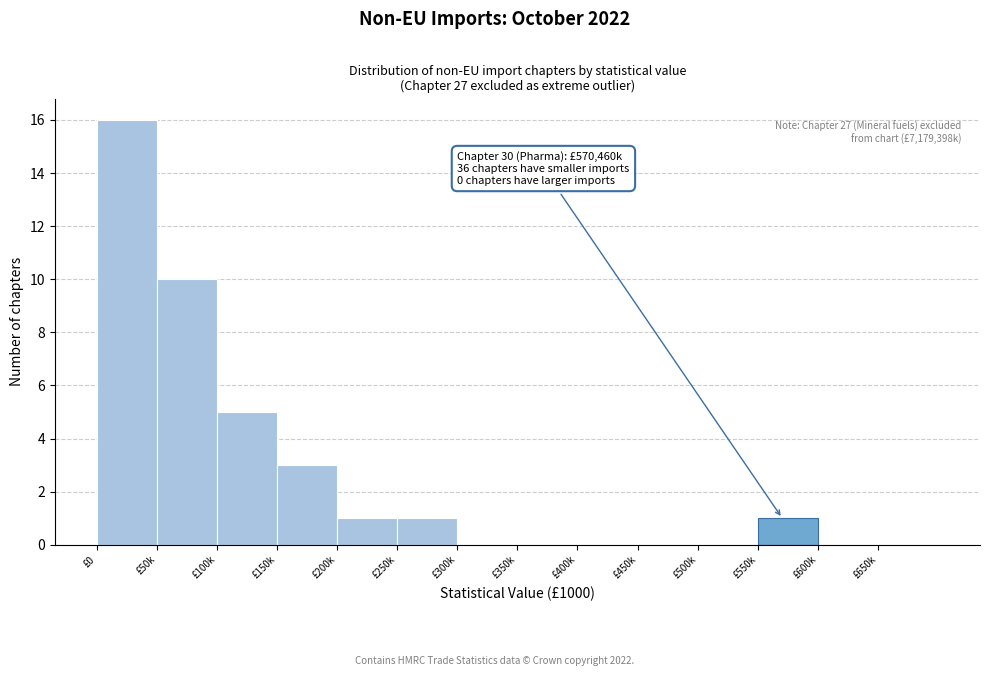

Reading left to right, what are all the values shown in this chart?

£0=16	£50k=10	£100k=5	£150k=3	£200k=1	£250k=1	£300k=0	£350k=0	£400k=0	£450k=0	£500k=0	£550k=1	£600k=0	£650k=0